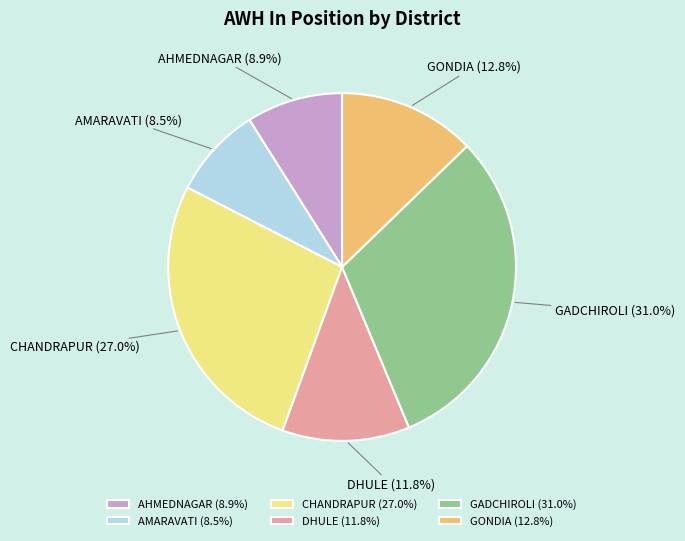

Between GADCHIROLI and DHULE, which is larger?

GADCHIROLI